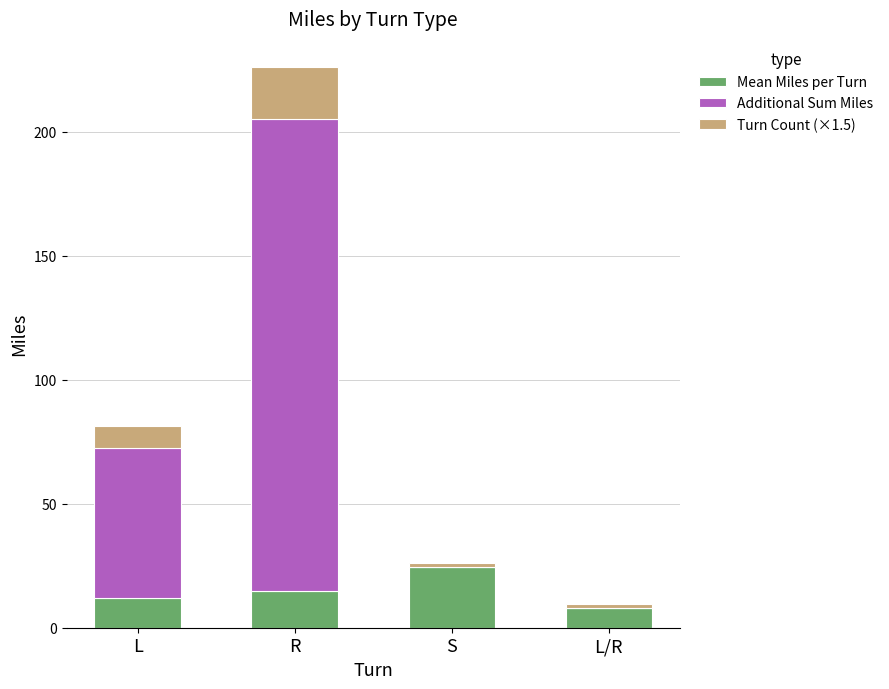

At which category is the sum across all series the highest?

R